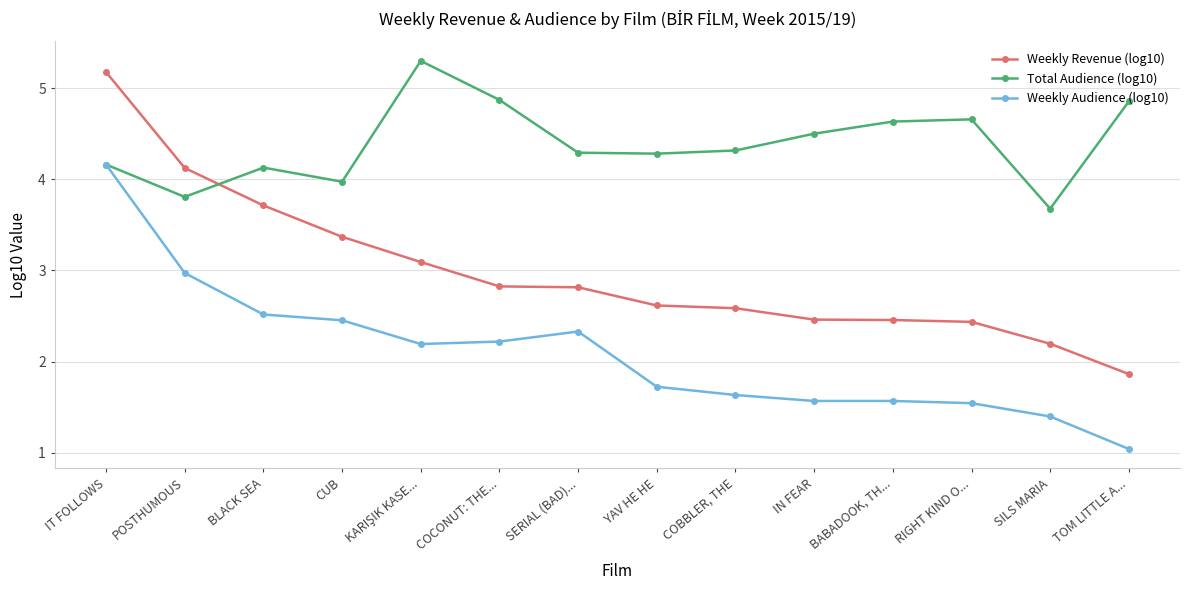

True or false: Total Audience (log10) has more than 0 points higher than both neighbors.

True